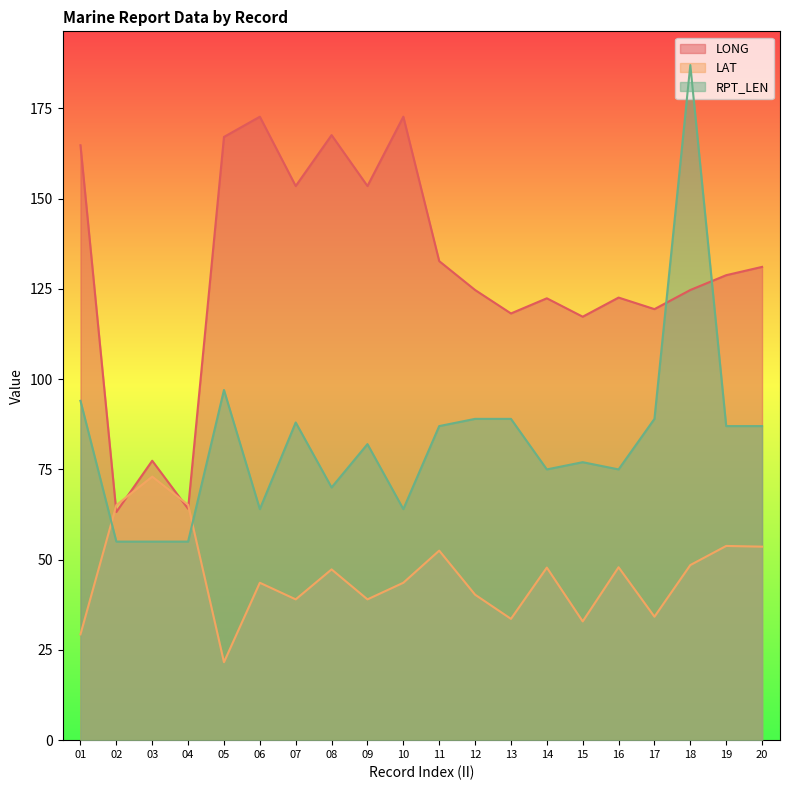

Which category has the lowest value in the LONG series?

02